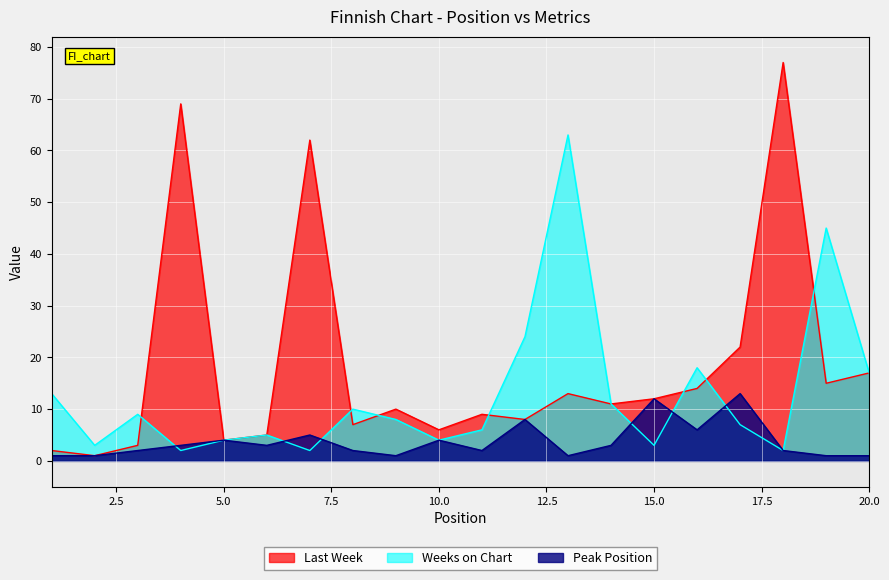

Rank the series by their average value, from highest to lowest.

Last Week, Weeks on Chart, Peak Position